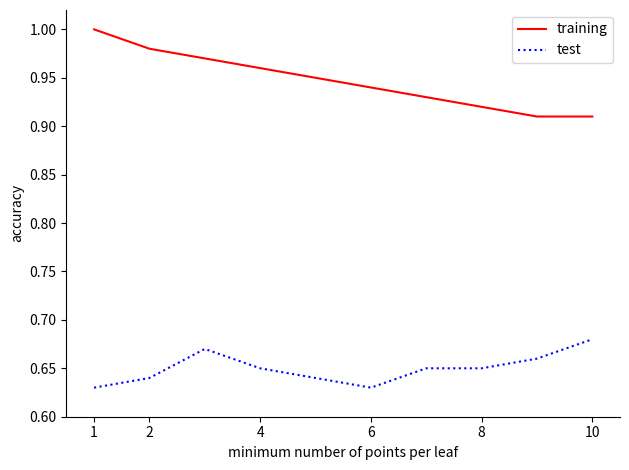

What is the difference between the maximum and minimum values in the training series?

0.1